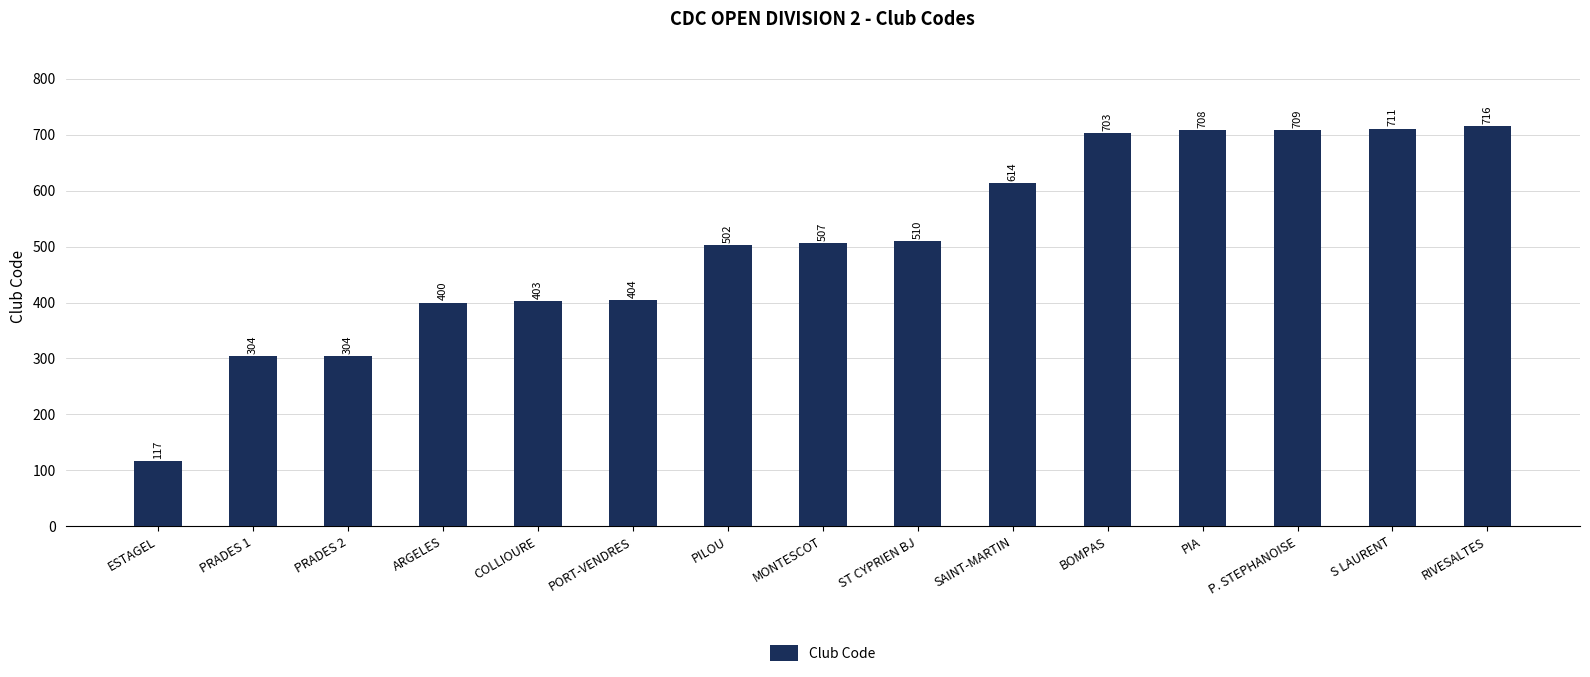

What is the difference between the maximum and minimum values?

599